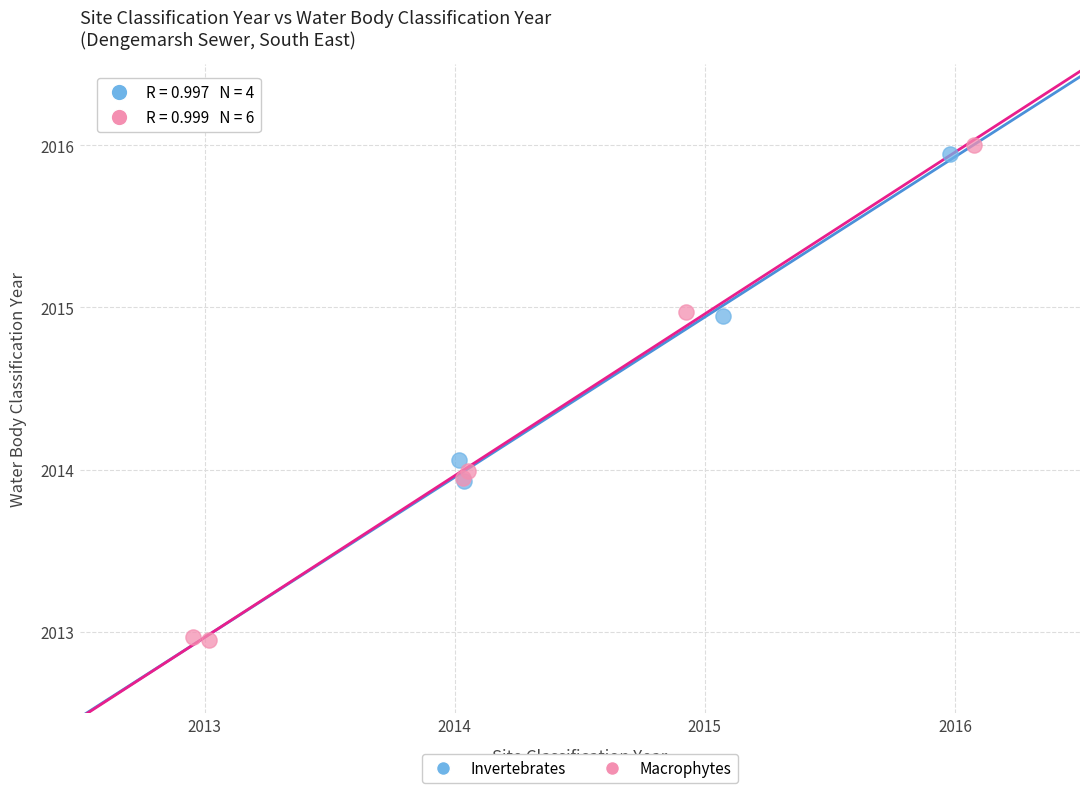

Which series has the widest spread of Y values?

Macrophytes